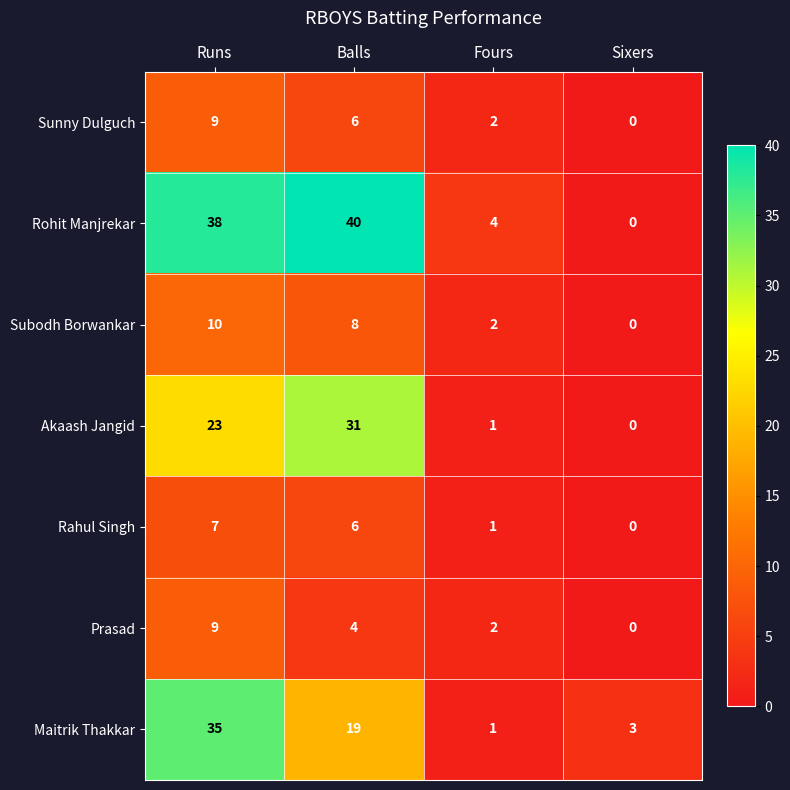

At which category does the chart reach its minimum across all series?

Sixers